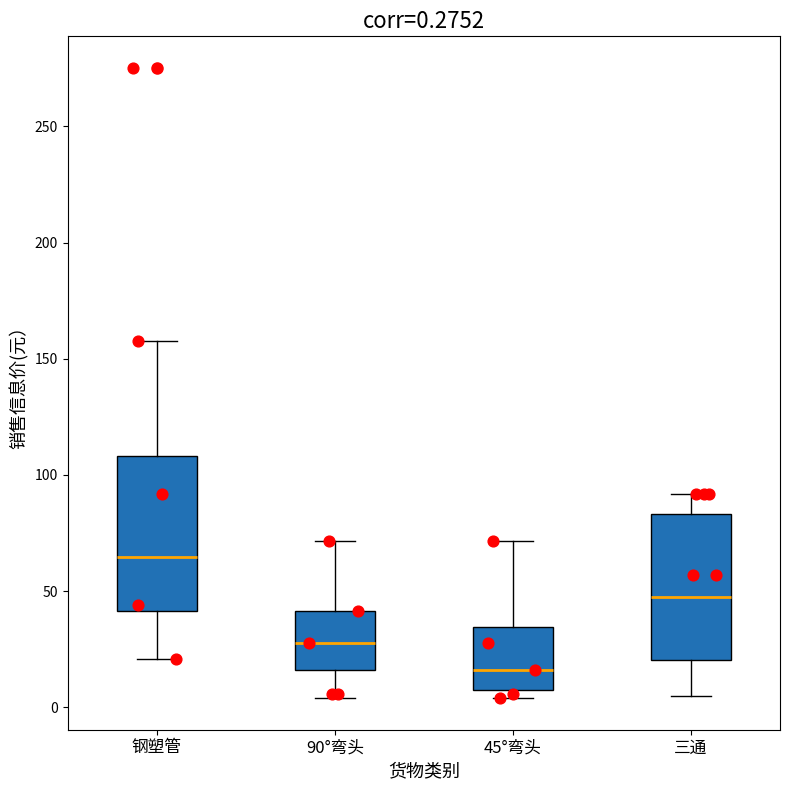

Which box's median line is the highest?

钢塑管